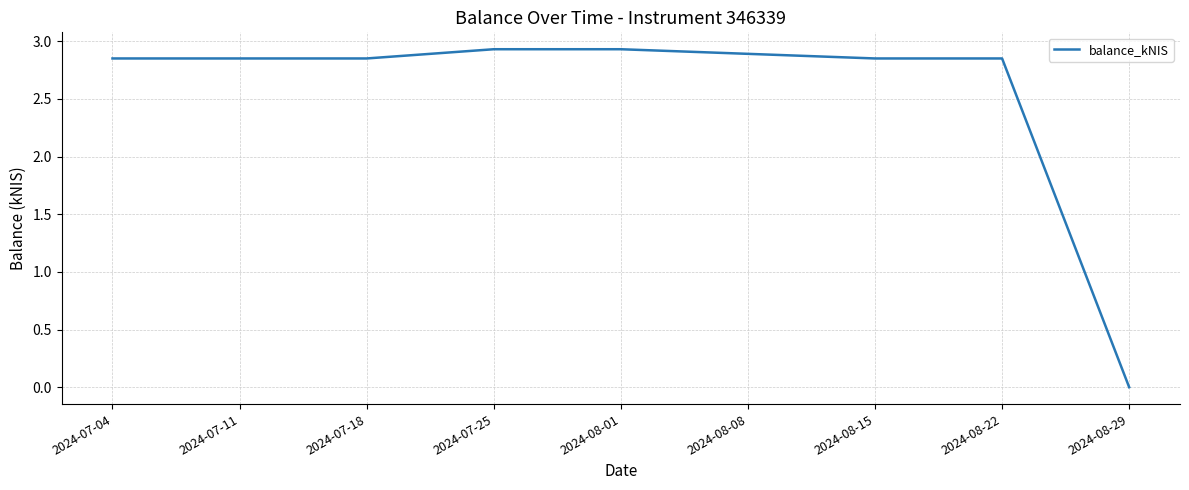

Which label corresponds to the smallest value in the chart?

2024-08-29